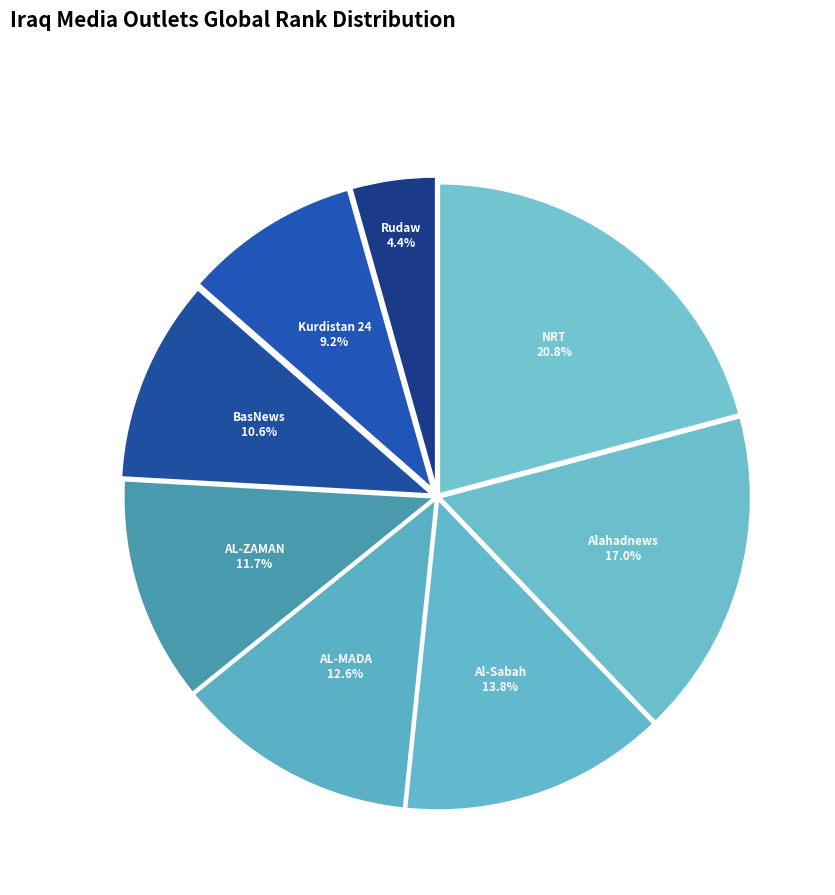

The Kurdistan 24 slice represents 24% of the pie. True or false?

False